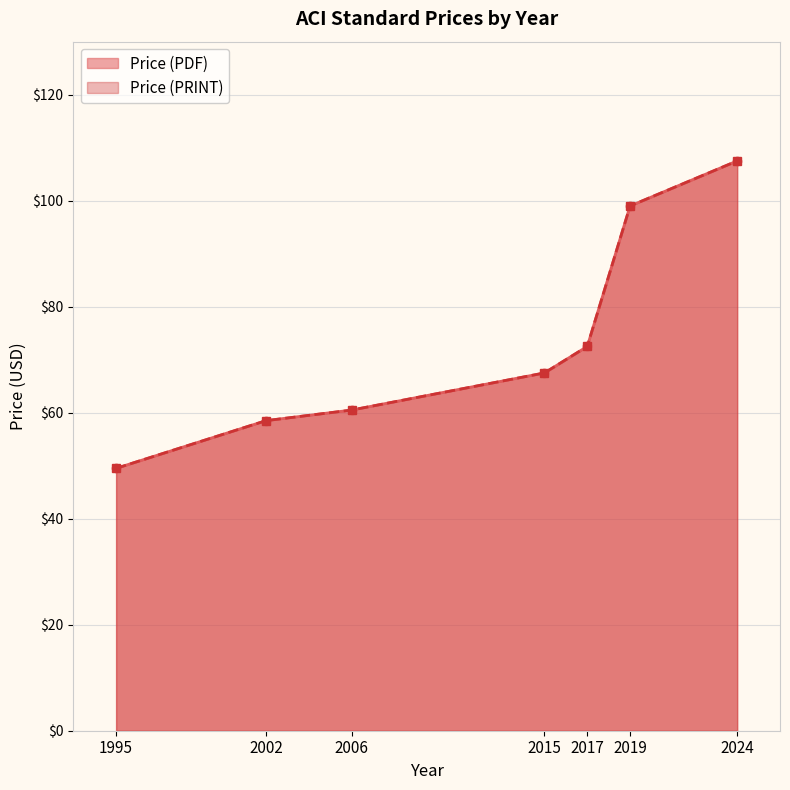

Reading left to right, transcribe all the data shown in this chart.

Price (PDF): 49.5	58.5	60.5	67.5	72.5	99.0	107.5
Price (PRINT): 49.5	58.5	60.5	67.5	72.5	99.0	107.5